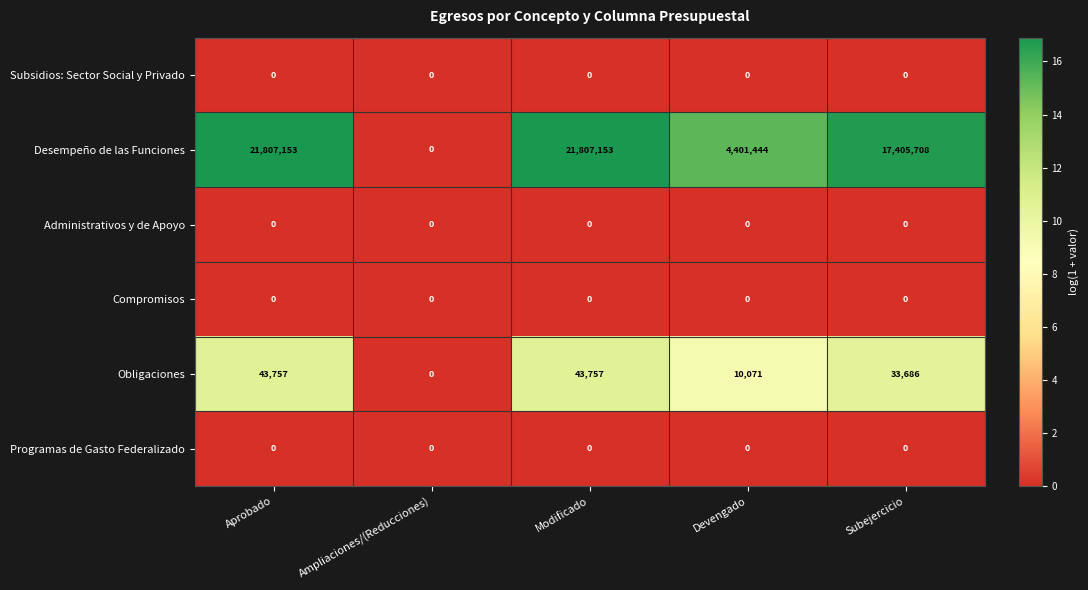

What is the highest value of the Desempeño de las Funciones series?

21807153